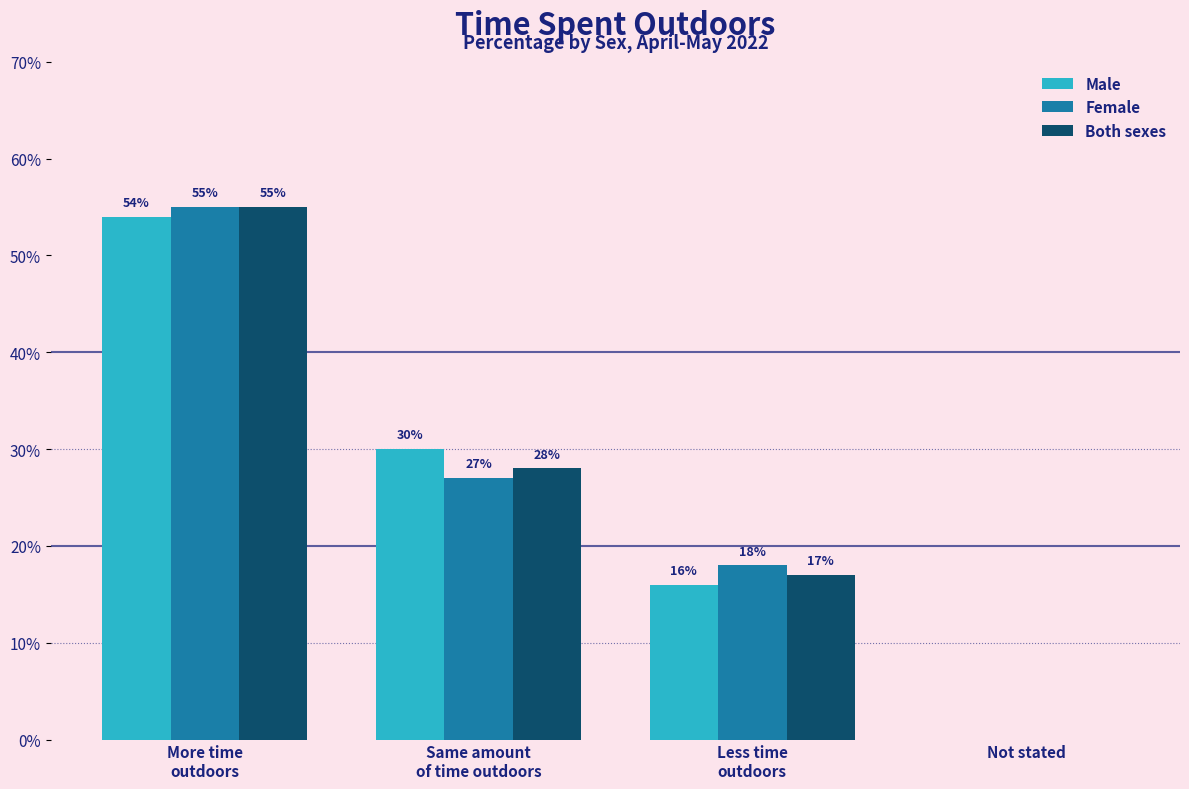

What is the maximum value for Male?

54